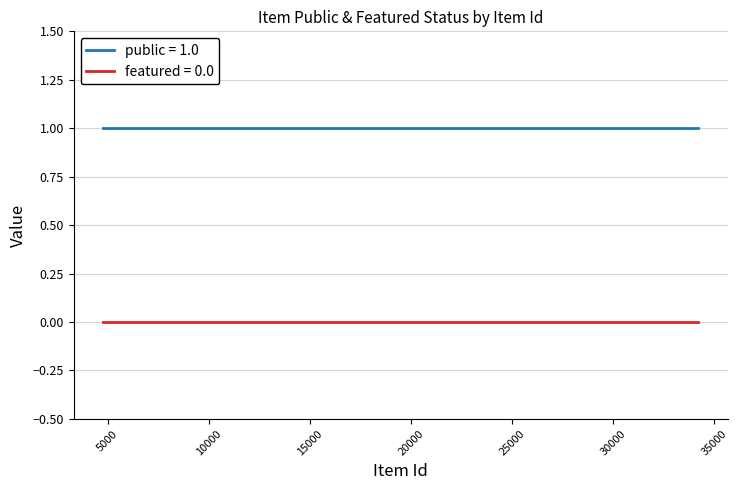

List the series in order of their overall mean, highest first.

public = 1.0, featured = 0.0